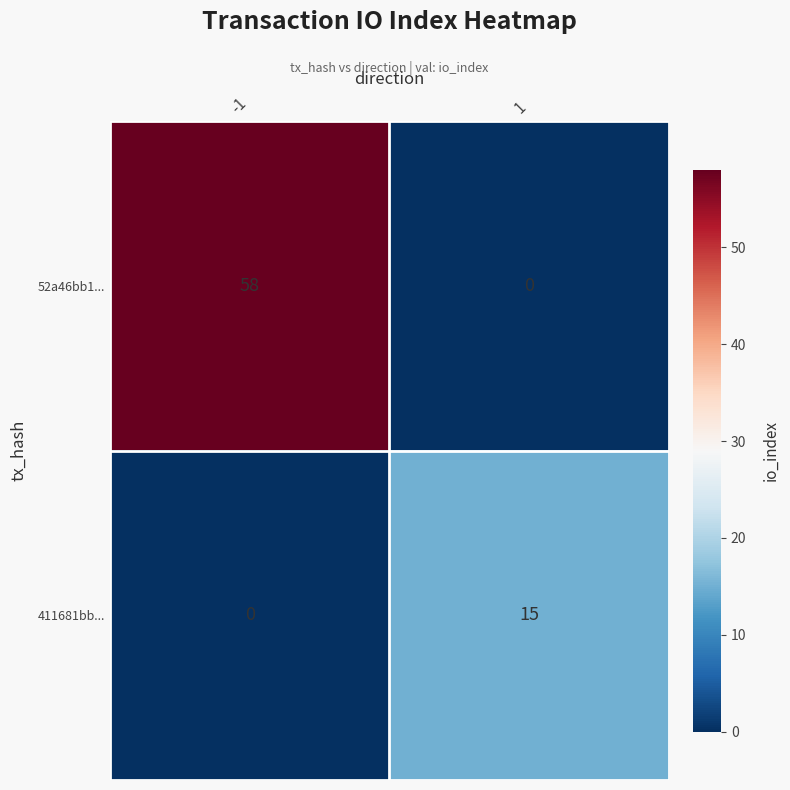

What value does the 411681bb... series have at 1?

15